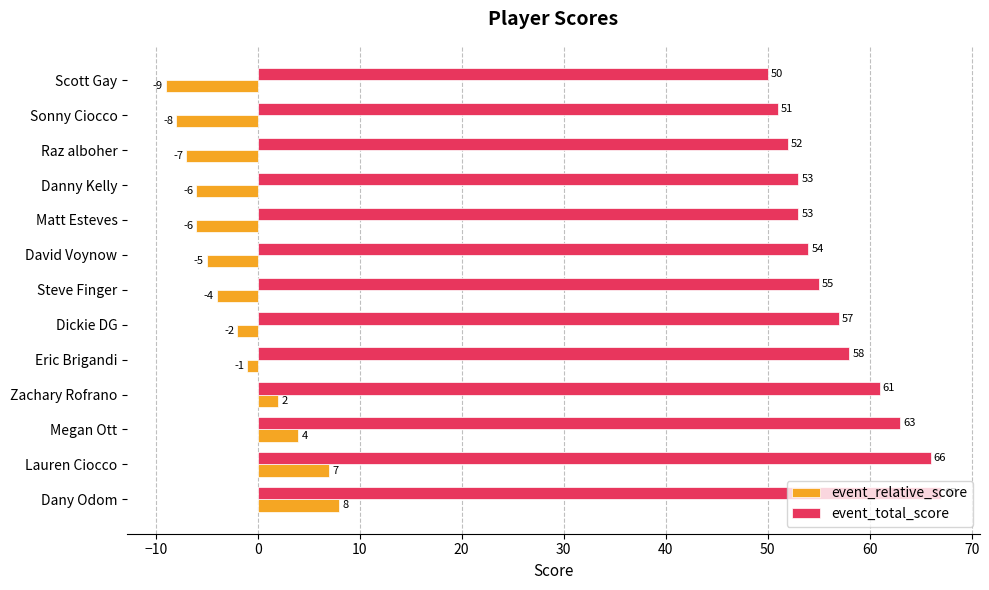

What is the difference between the second highest and second lowest values in the event_relative_score series?

15